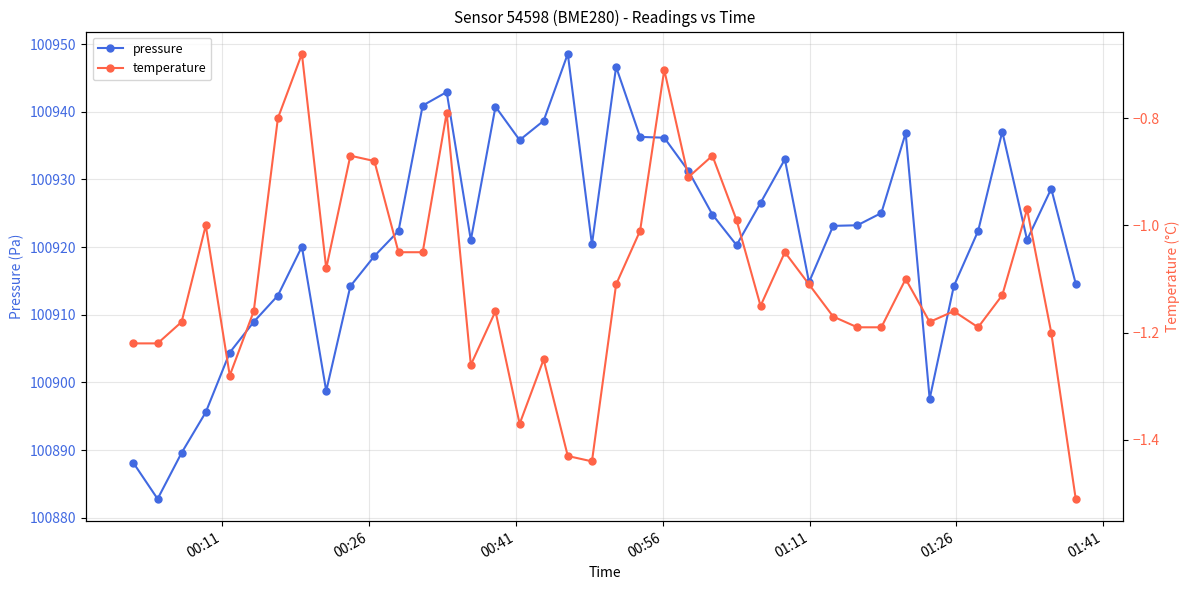

True or false: temperature and pressure intersect in this chart.

False